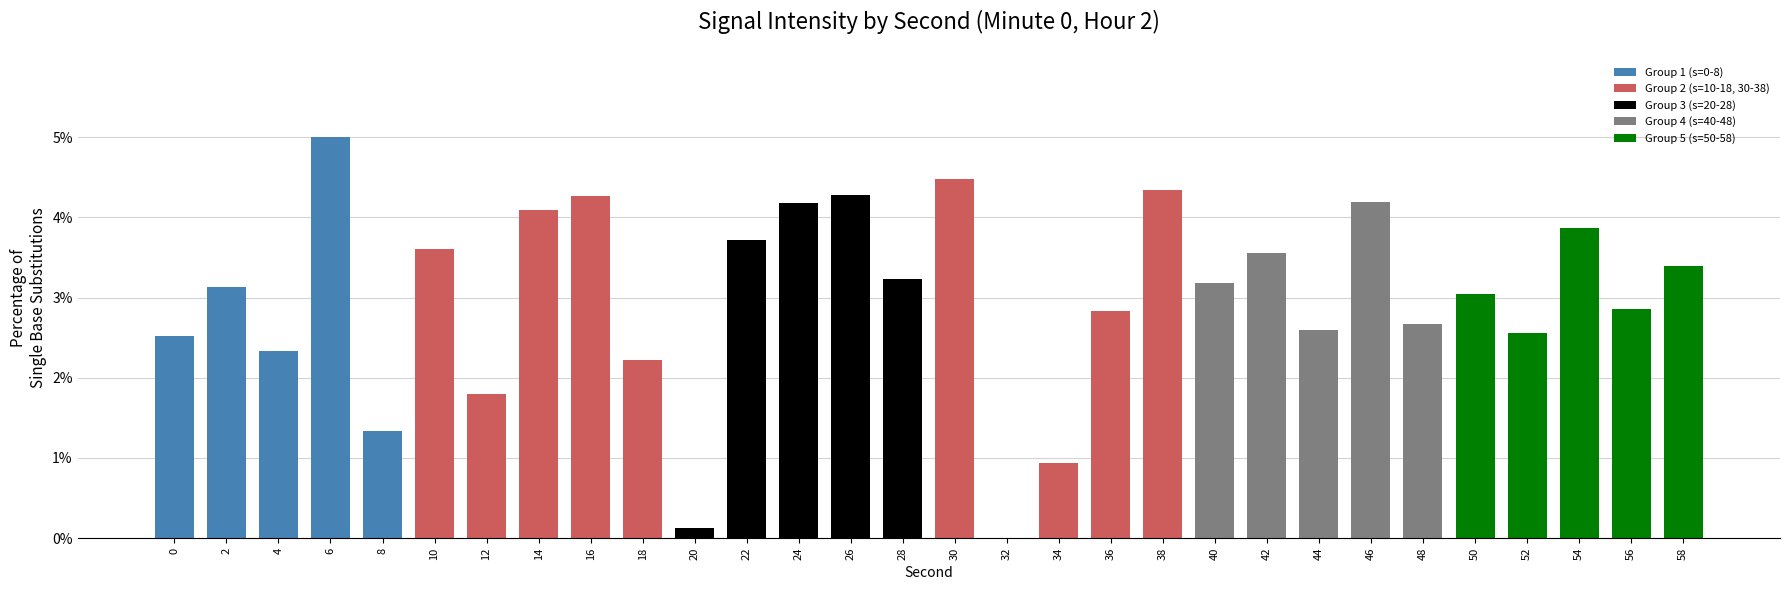

The value at 44 is 1.3. True or false?

False